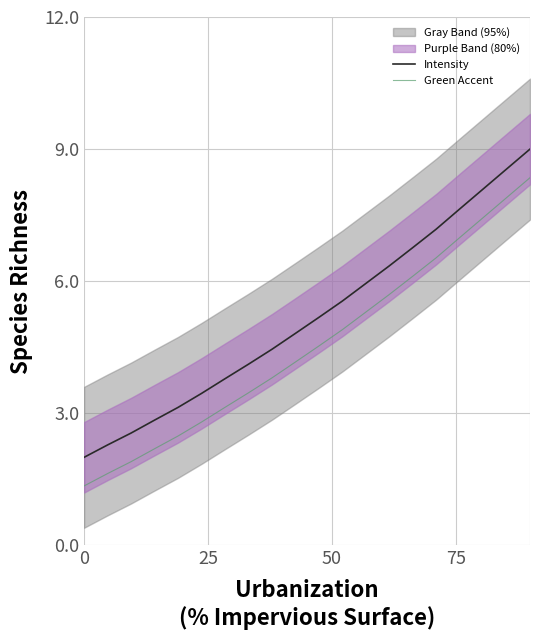

Reading left to right, extract all data points from this chart.

Intensity: 2.0	2.3	2.6	2.8	3.1	3.5	3.8	4.1	4.5	4.8	5.2	5.5	5.9	6.3	6.8	7.2	7.6	8.1	8.5	9.0
Green Accent: 1.3	1.6	1.9	2.2	2.5	2.8	3.1	3.5	3.8	4.2	4.5	4.9	5.3	5.7	6.1	6.5	7.0	7.4	7.9	8.3